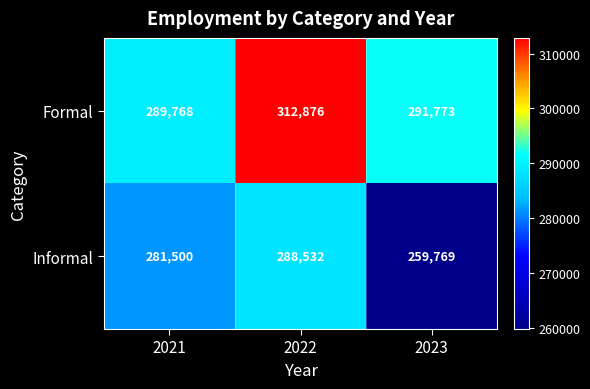

Which series changed the most between 2021 and 2023?

Informal